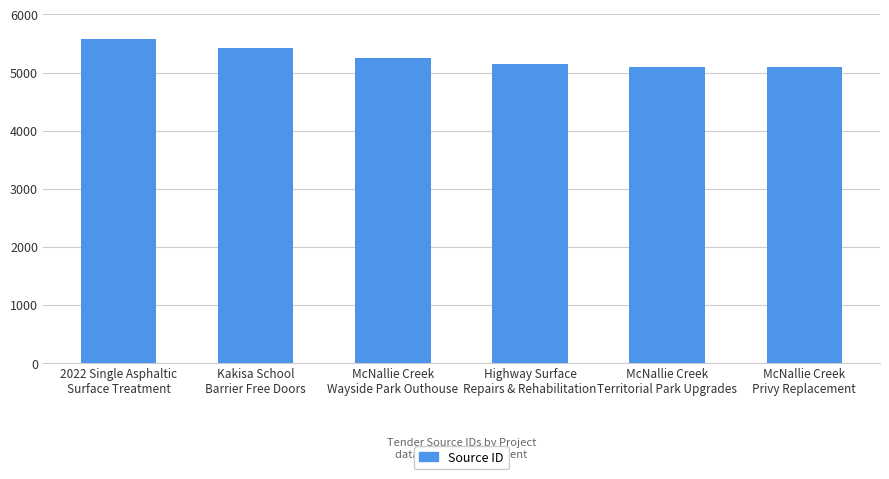

What is the maximum value shown in the chart?

5570